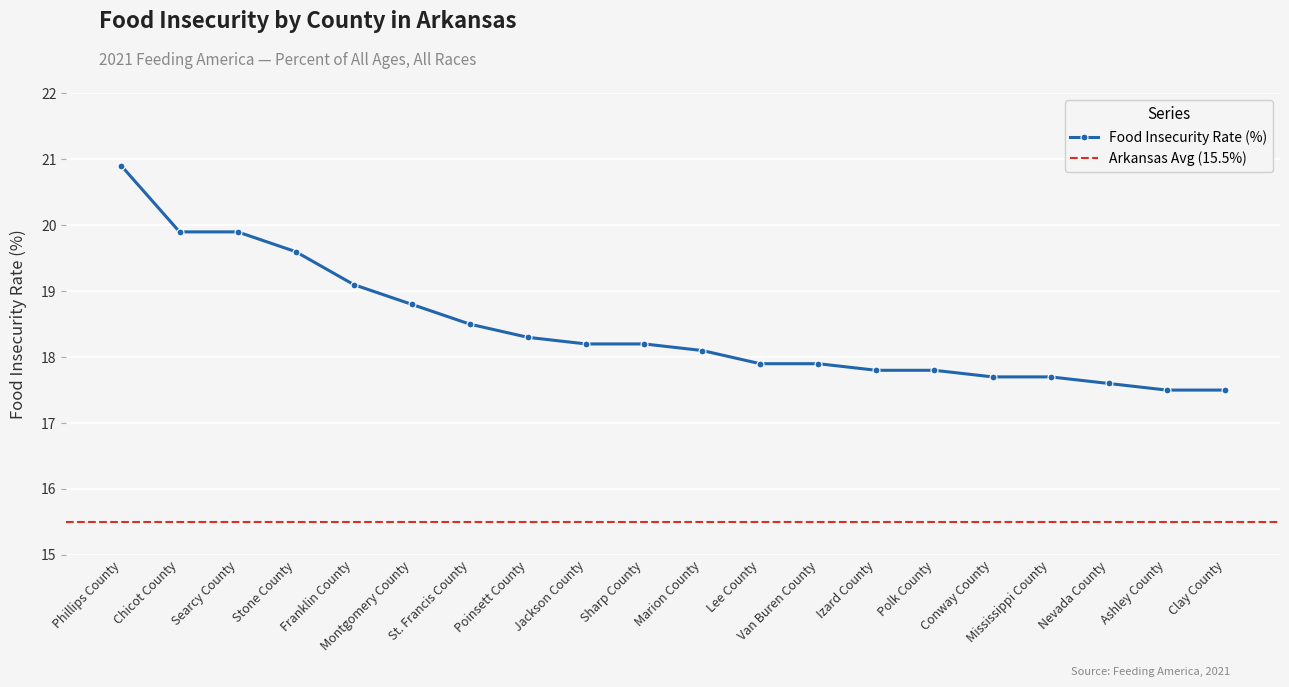

What is the maximum value for Food Insecurity Rate (%)?

20.9